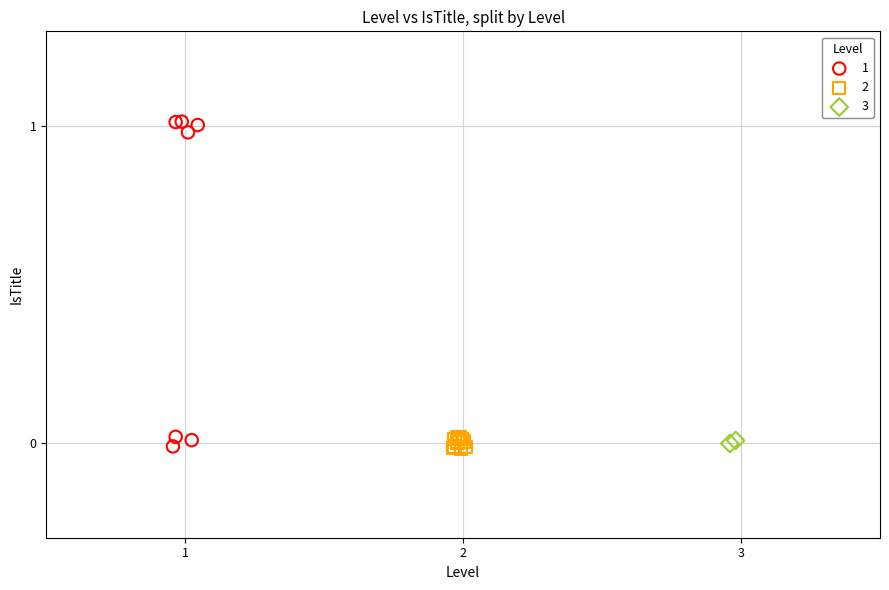

Which series has the widest spread of Y values?

1